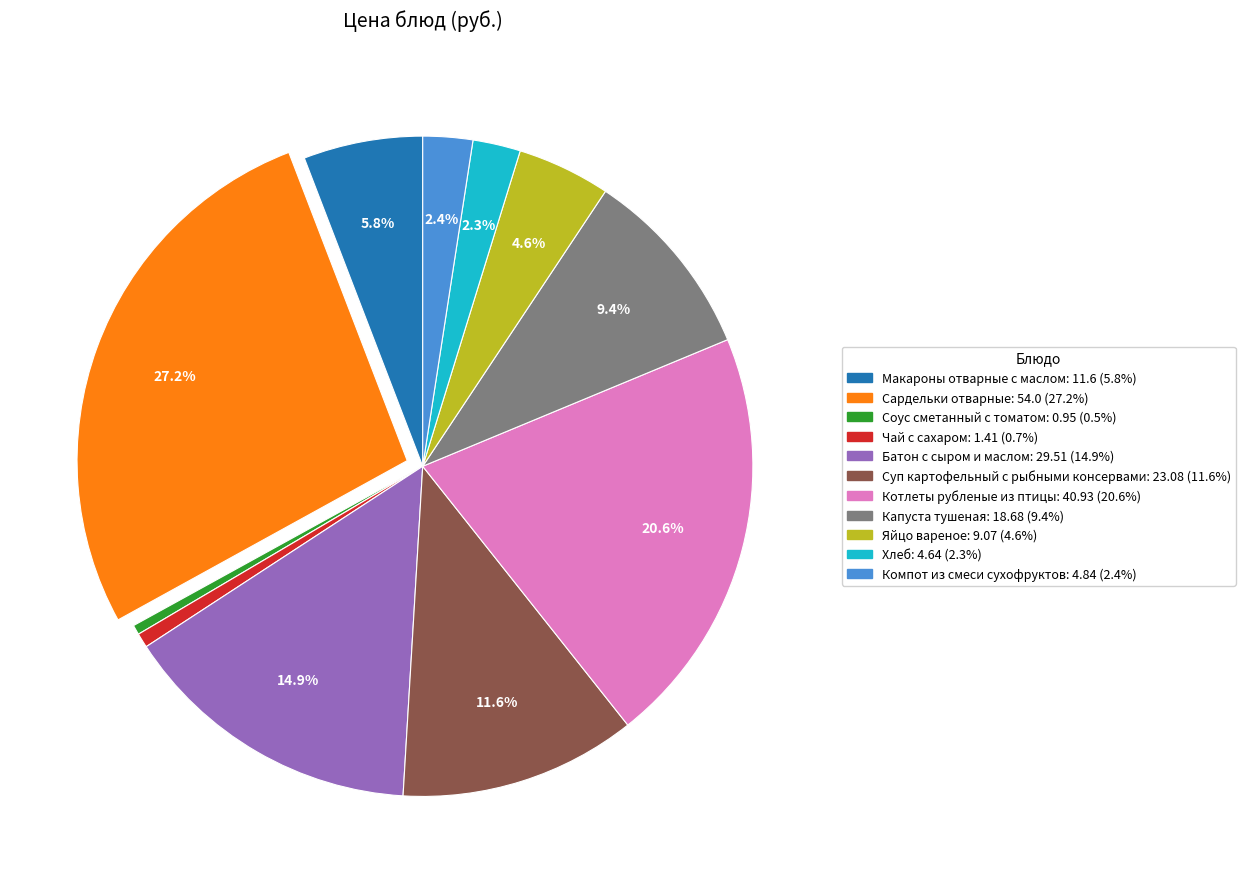

To the nearest percent, what is the difference between the Чай с сахаром and Суп картофельный с рыбными консервами slice percentages?

11%